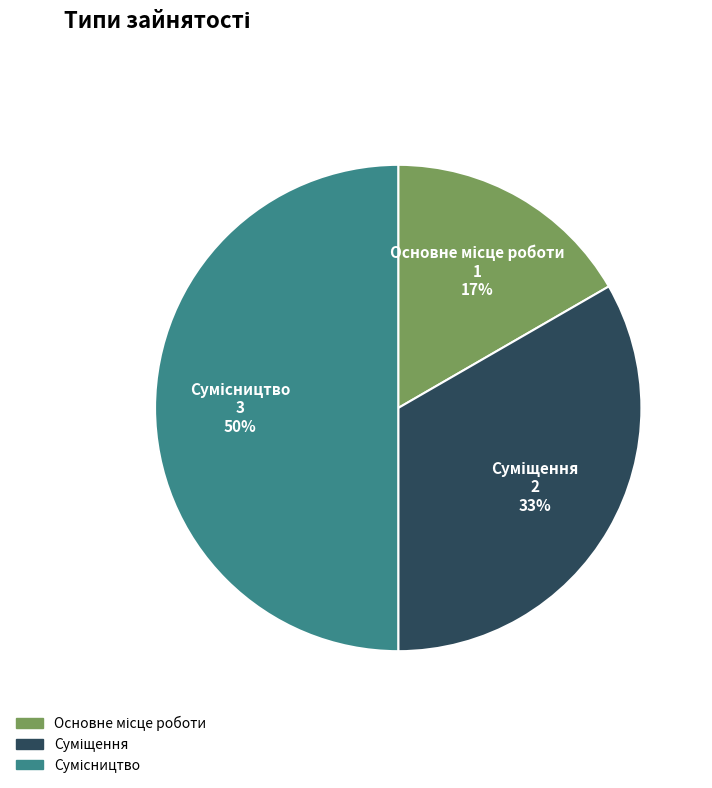

To the nearest percent, what is the average slice percentage?

33%